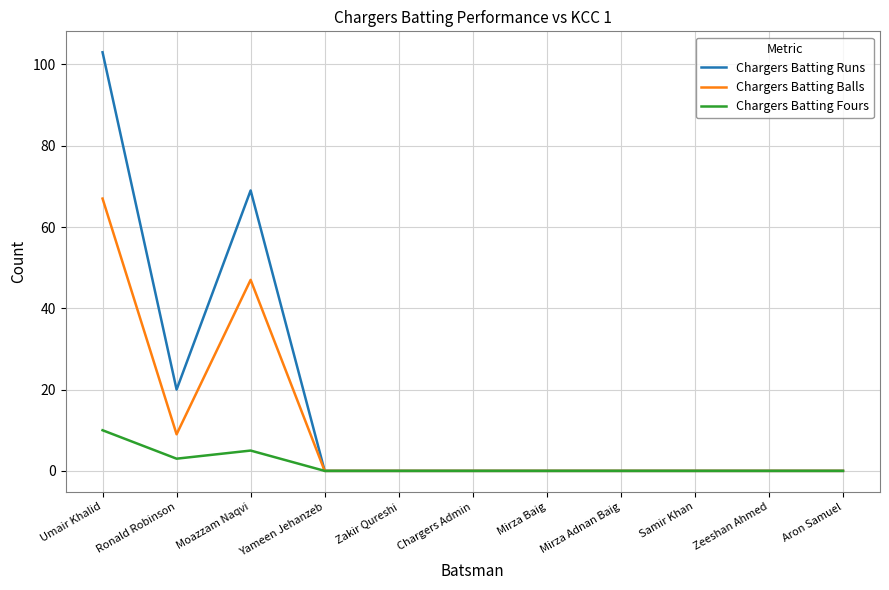

Which series has the largest range (max minus min)?

Chargers Batting Runs